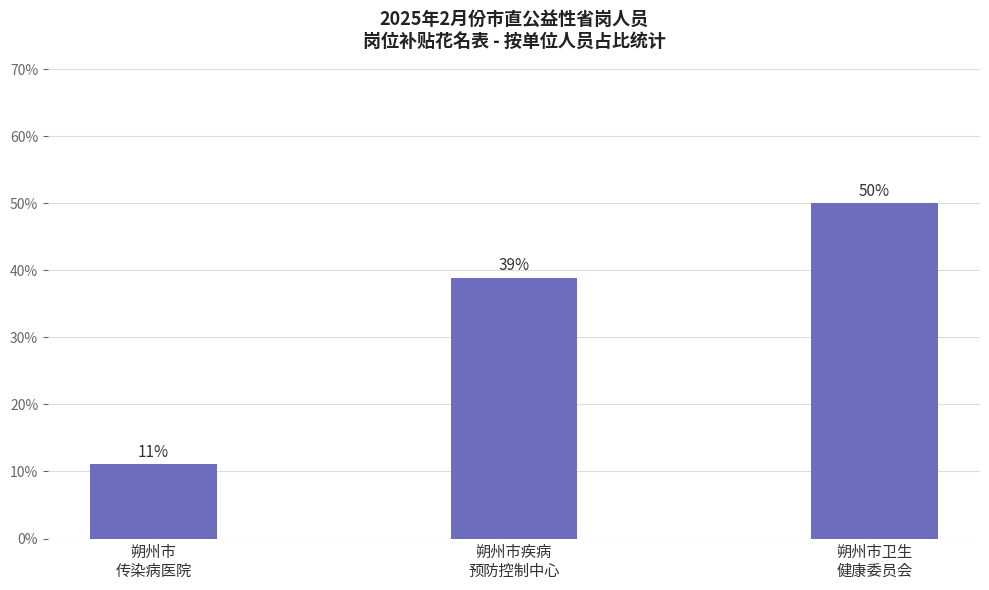

What is the sum of the values at 朔州市疾病
预防控制中心 and 朔州市
传染病医院?

50.0